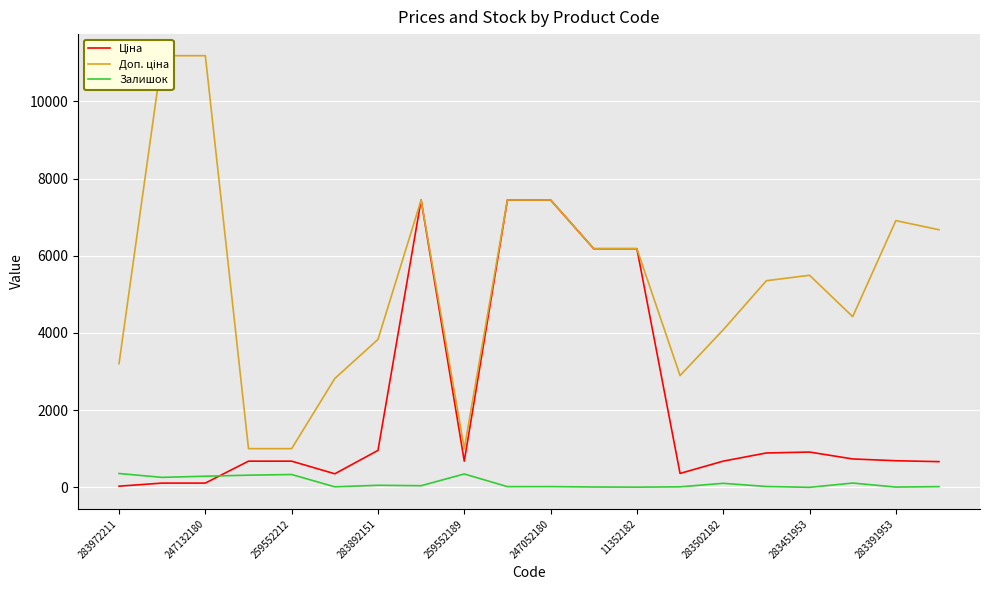

What is the difference between the second highest and second lowest values in the Доп. ціна series?

10177.9